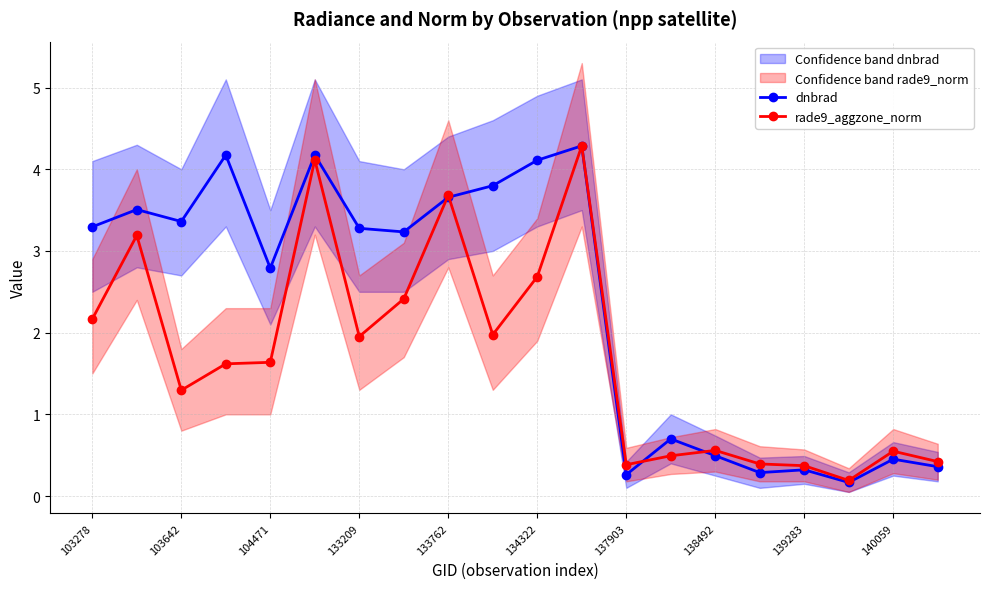

Does the chart display data point markers on the line(s)?

Yes